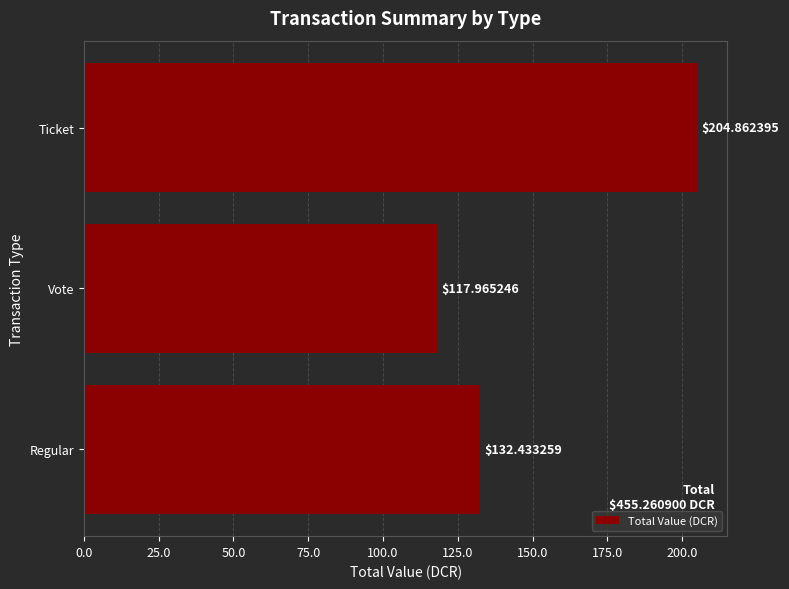

How many bars are there in total?

3